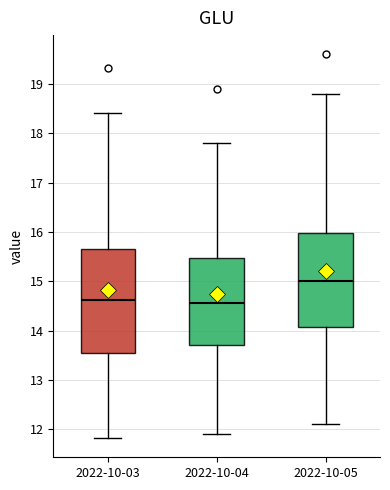

Where is the lower edge of the box for 2022-10-04 on the y-axis? The values are not printed on the chart, so give them approximately, as read against the axis.

13.7